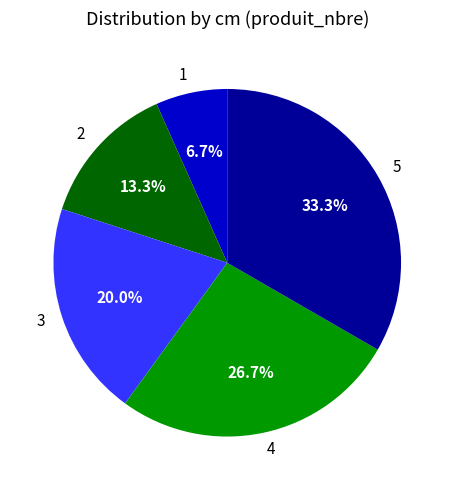

Between 5 and 3, which is larger?

5